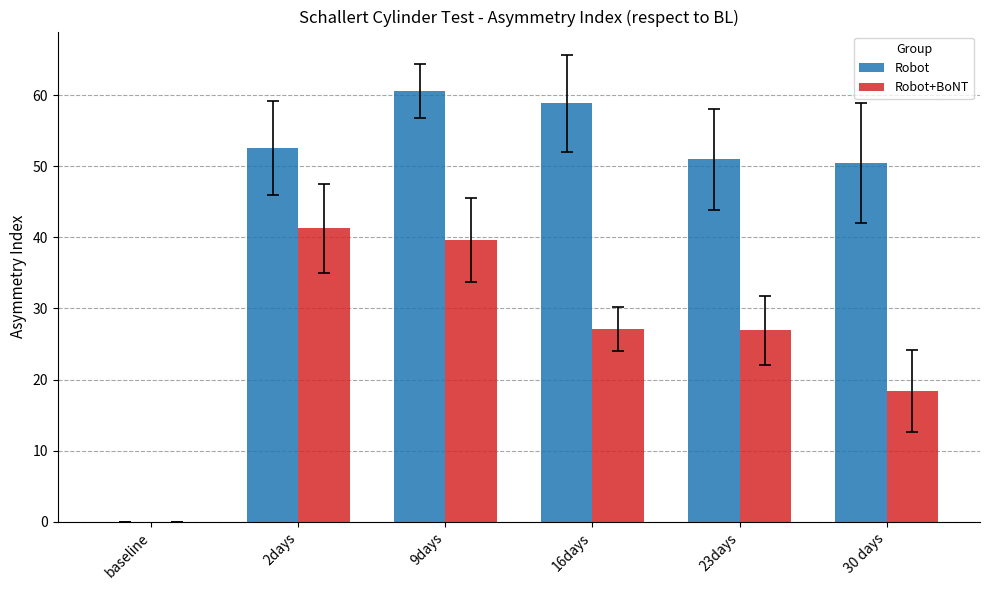

What is the sum of the Robot values at 30 days and 9days?

111.1